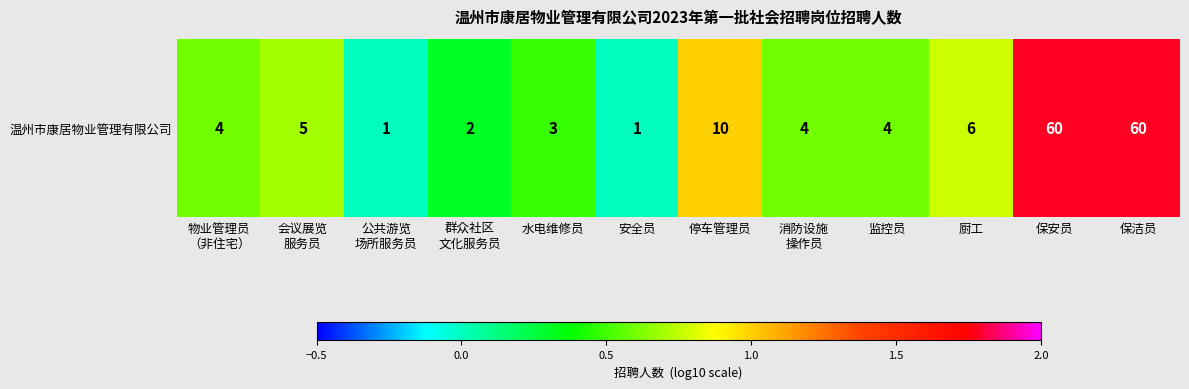

The value at 水电维修员 is 0.9. True or false?

False